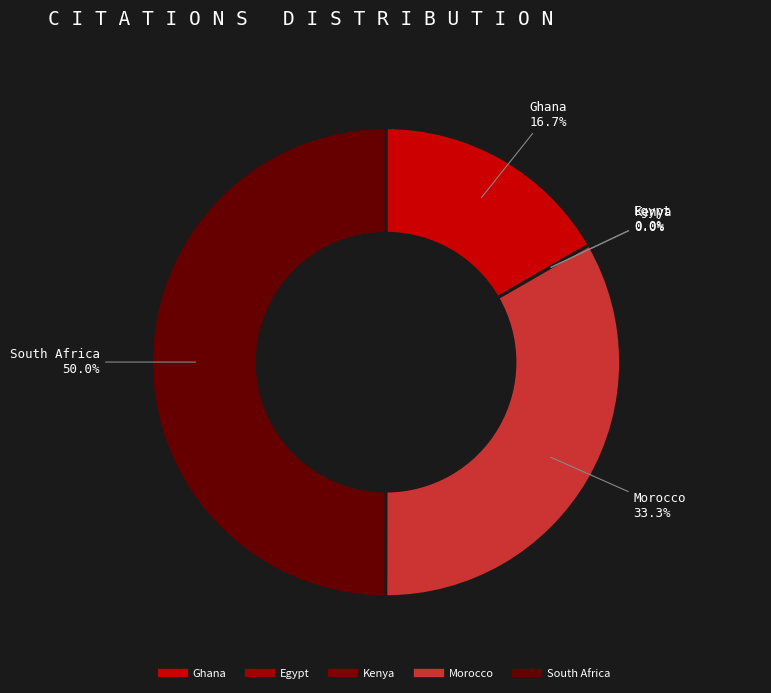

How many slices are in this pie chart?

5